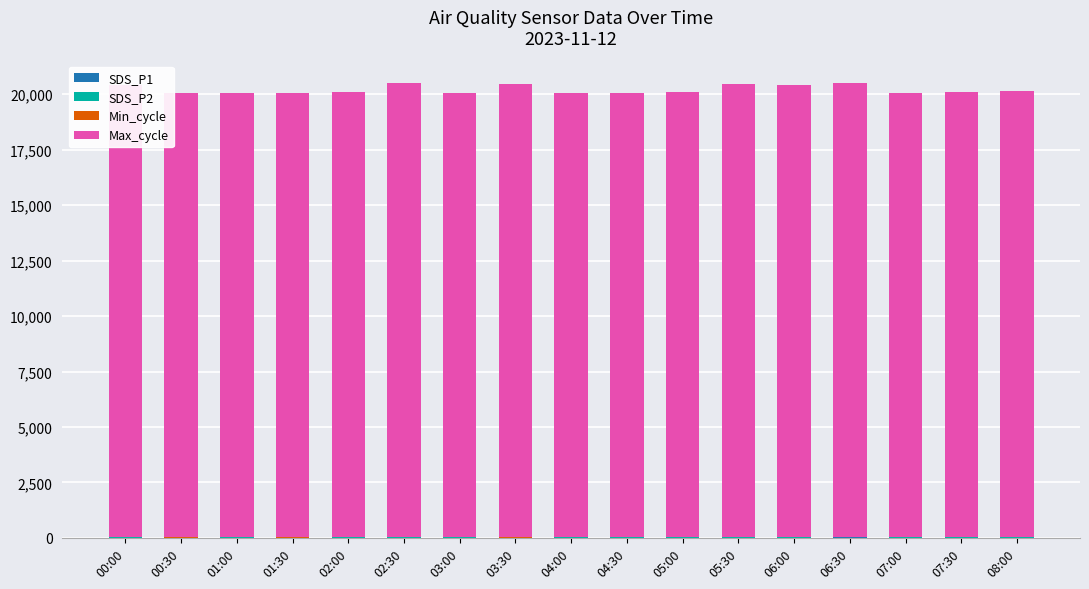

What is the approximate value of Max_cycle at 00:30?

20029.0